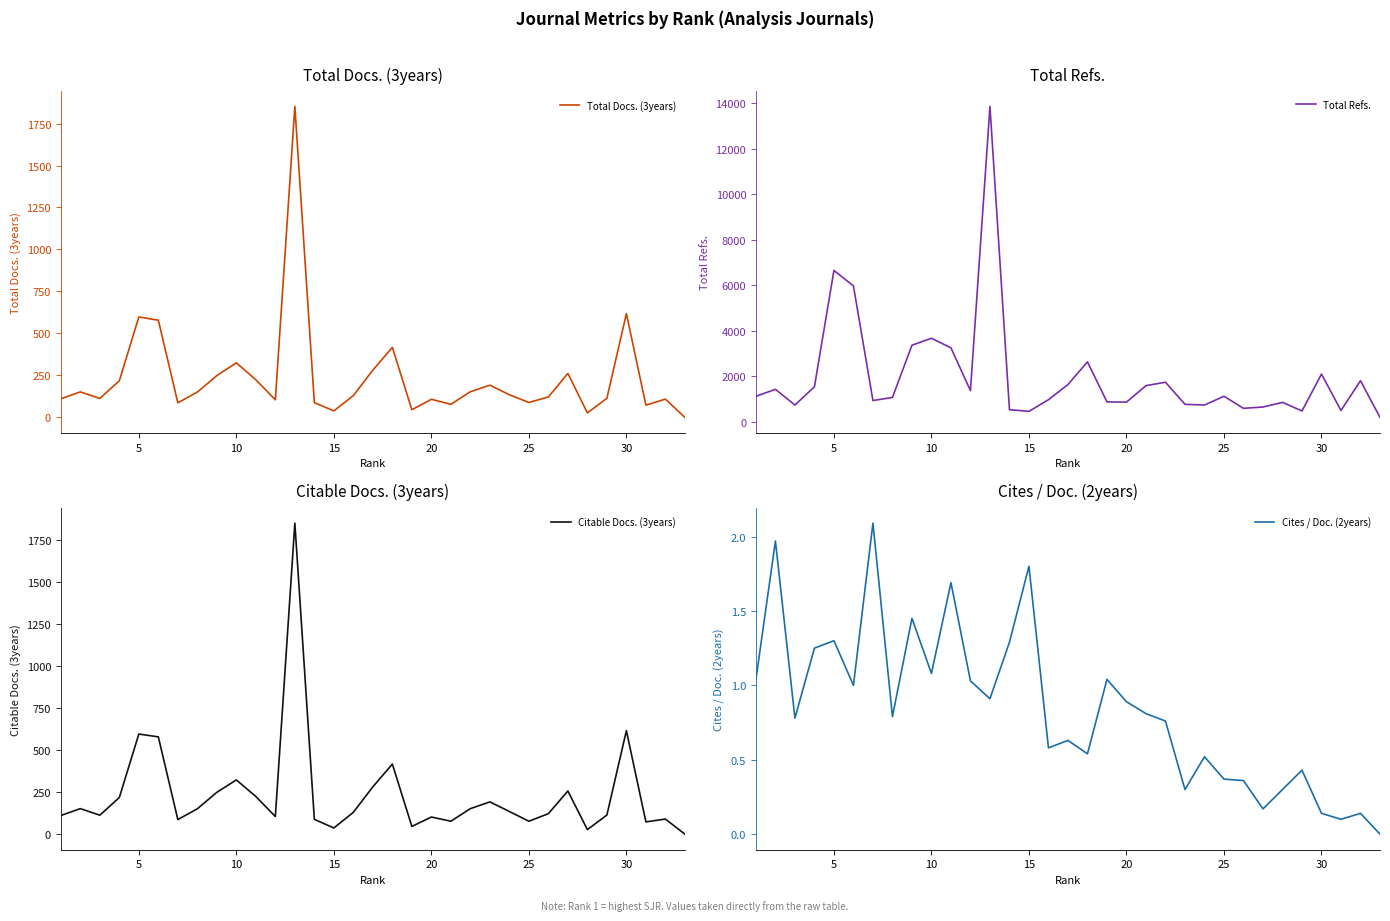

What is the highest value of the Total Refs. series?

13870